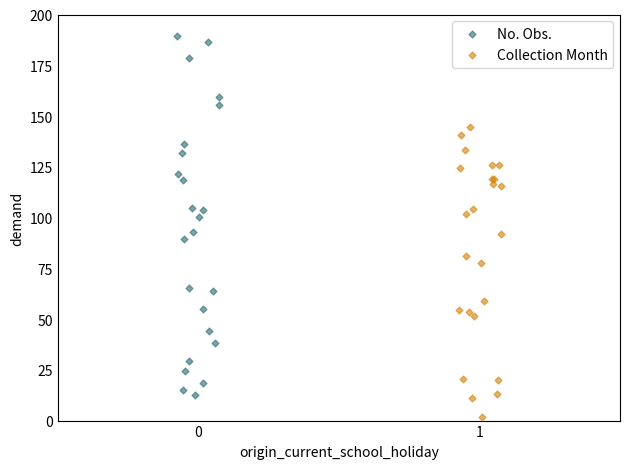

Which series reaches the minimum Y coordinate?

Collection Month